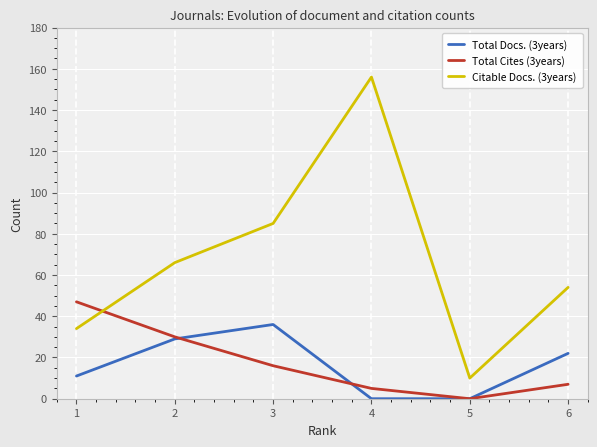

Reading left to right, list all the values displayed in this chart.

Total Docs. (3years): 1=11	2=29	3=36	4=0	5=0	6=22
Total Cites (3years): 1=47	2=30	3=16	4=5	5=0	6=7
Citable Docs. (3years): 1=34	2=66	3=85	4=156	5=10	6=54